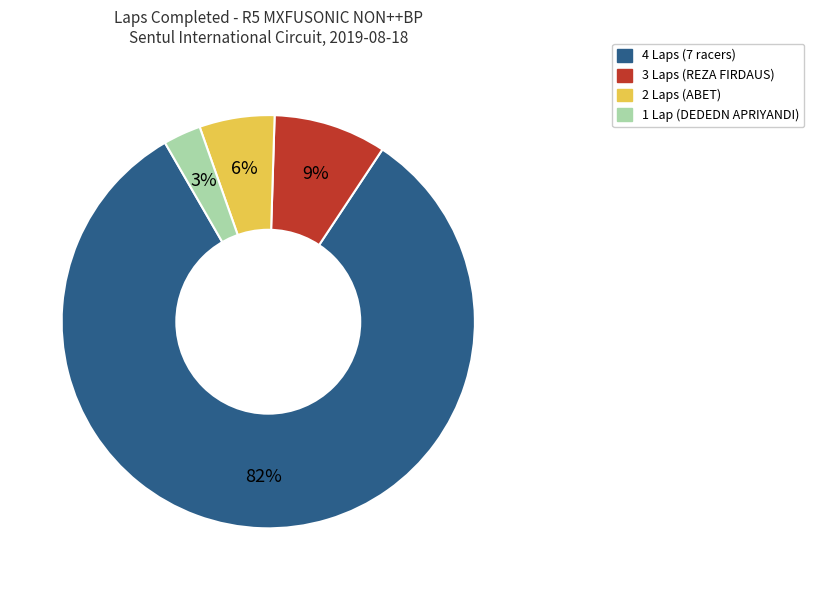

To the nearest percent, what is the difference between the largest and smallest slice percentages?

79%